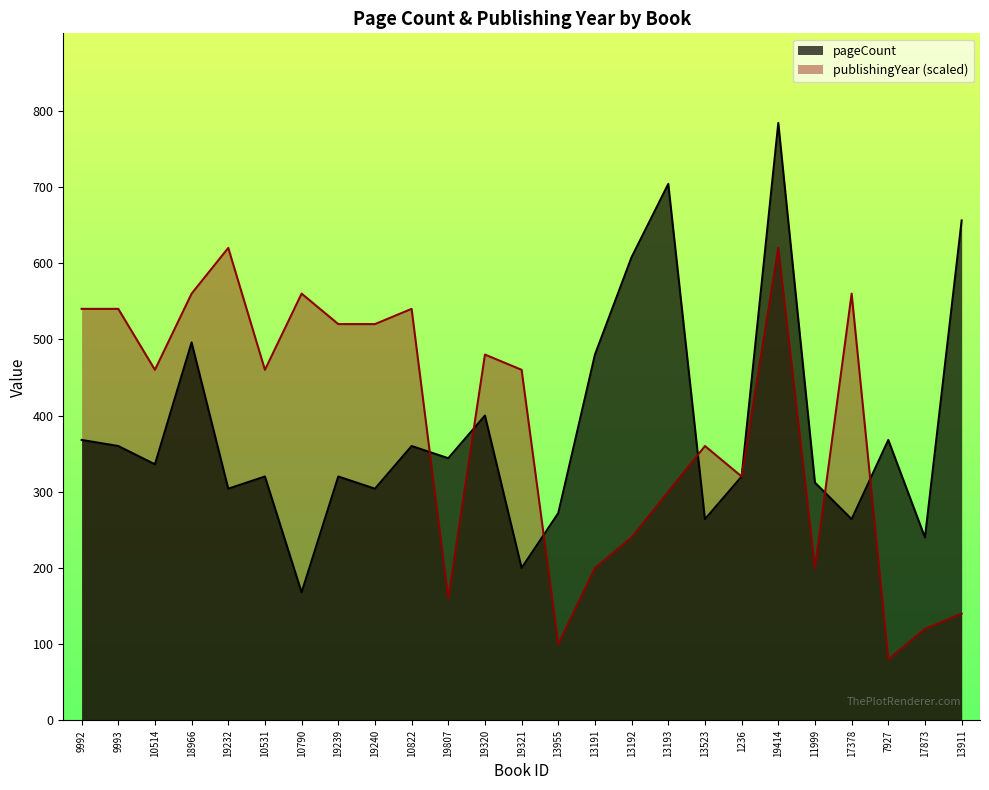

How many times do publishingYear and pageCount cross each other?

6